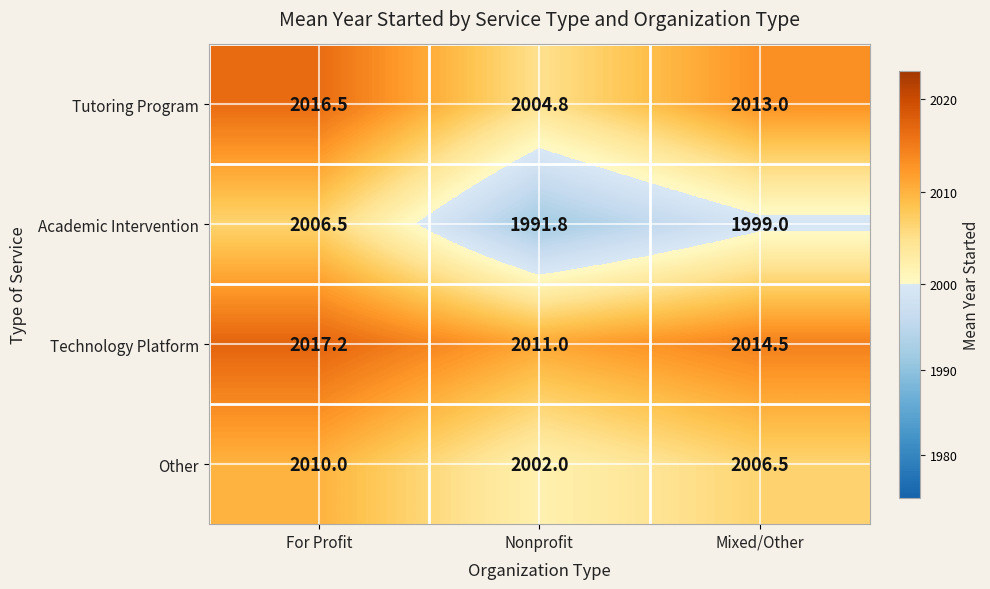

What is the sum of all Other values?

6018.5